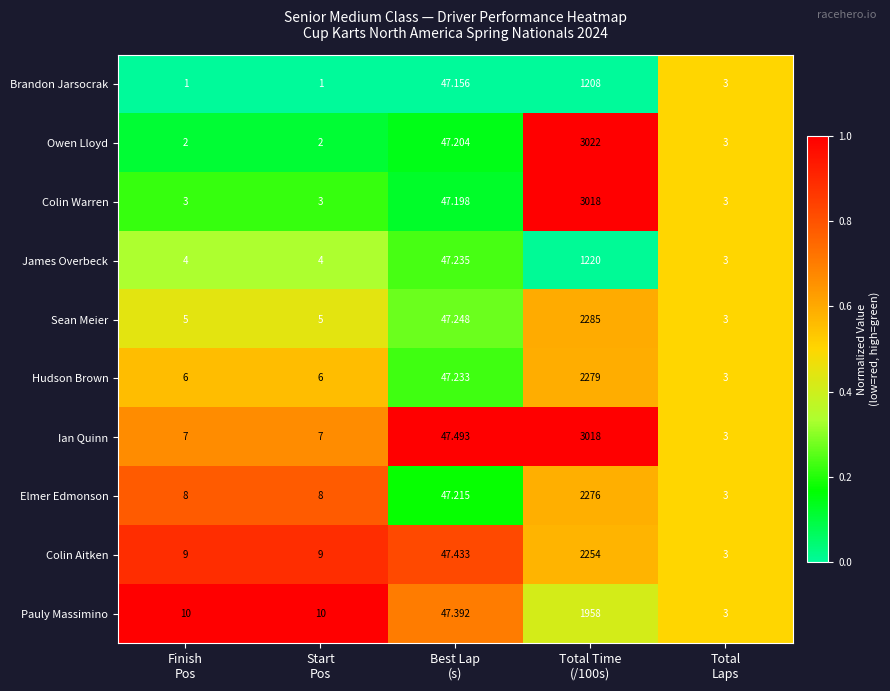

What is the spread (max minus min) of values at Best Lap
(s)?

0.3